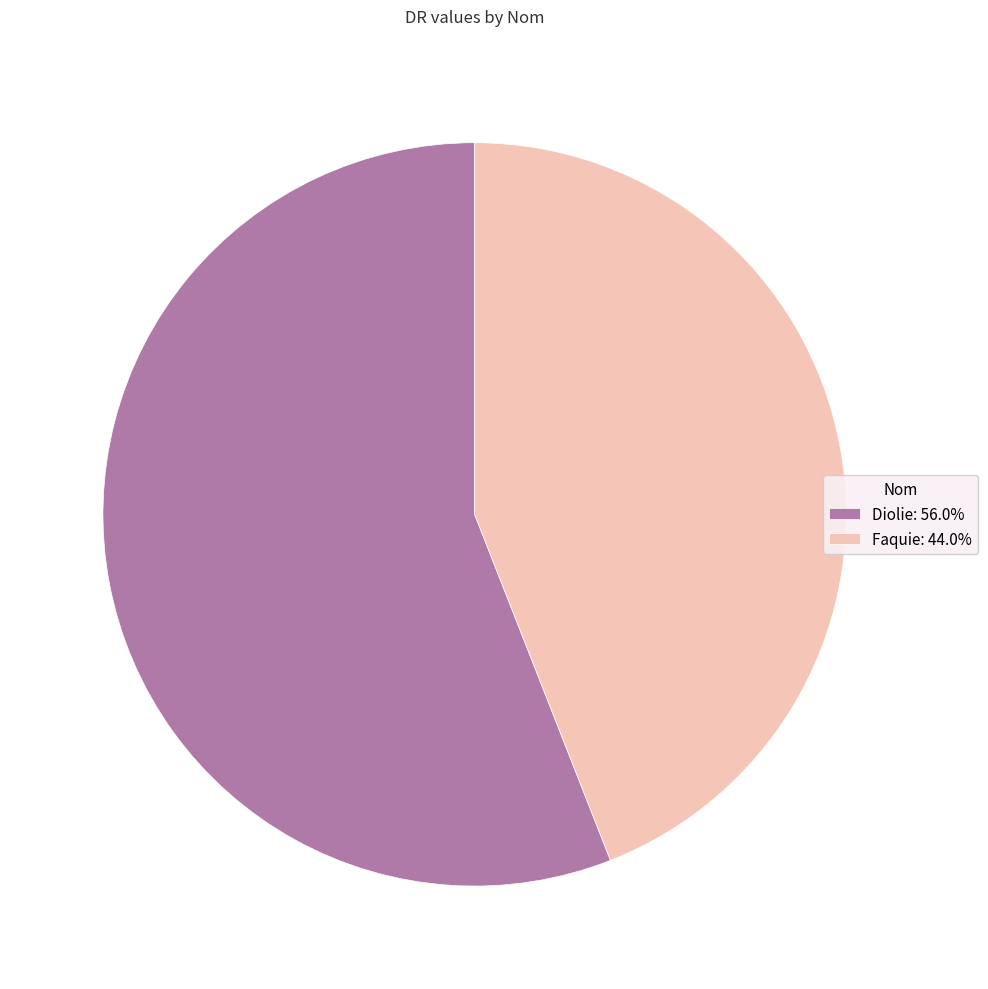

What is the ratio of the value at Diolie: 56.0% to the value at Faquie: 44.0%?

1.3